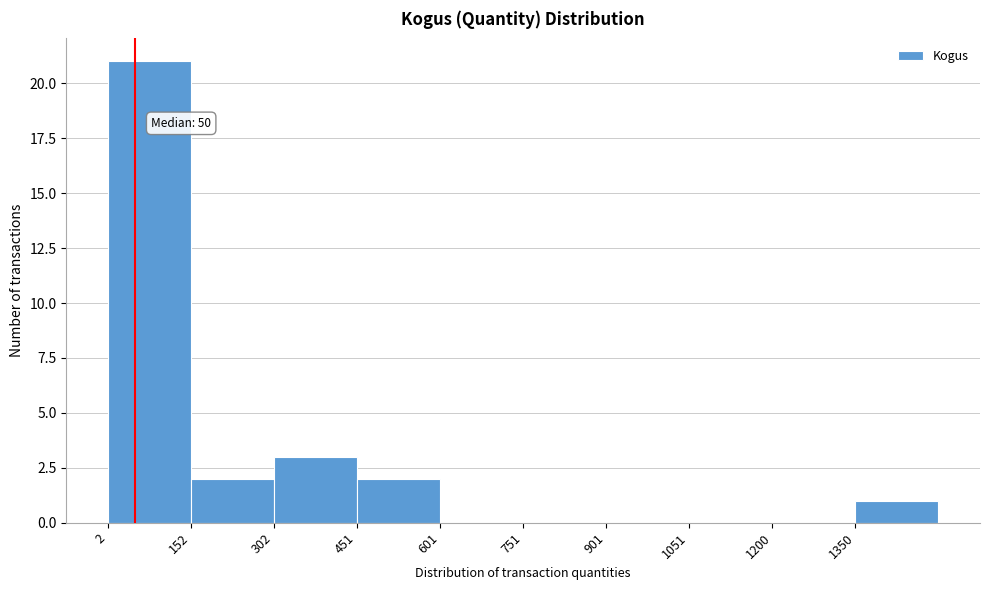

Over which range of the x-axis is the bar tallest?

0 to 160